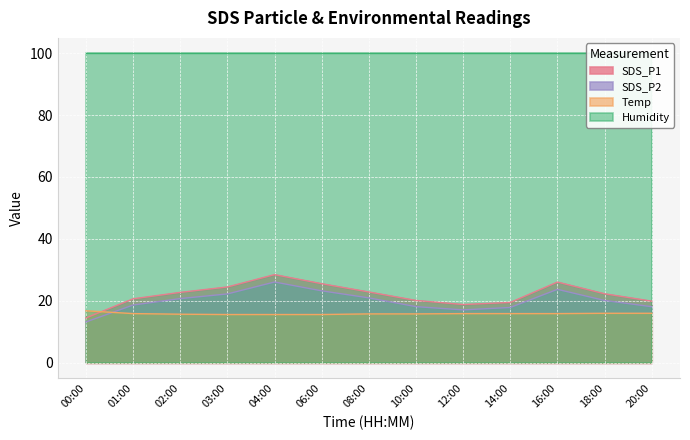

True or false: Temp and SDS_P2 intersect in this chart.

True